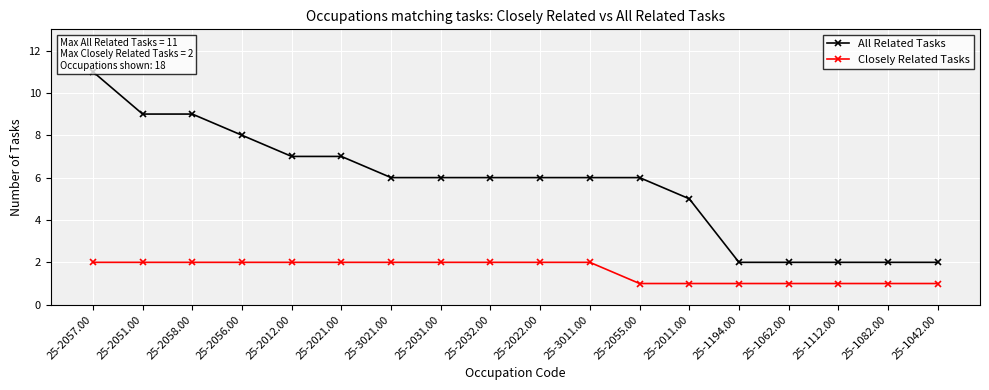

Rank the series by their maximum value, from highest to lowest.

All Related Tasks, Closely Related Tasks